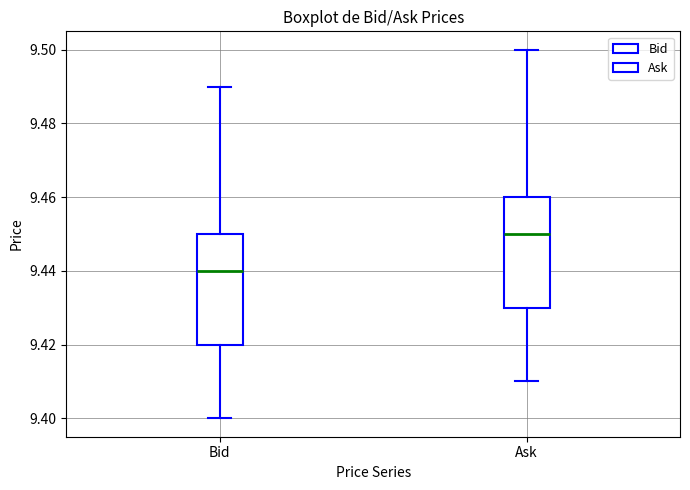

Where is the lower edge of the box for Ask on the y-axis? The values are not printed on the chart, so give them approximately, as read against the axis.

9.43